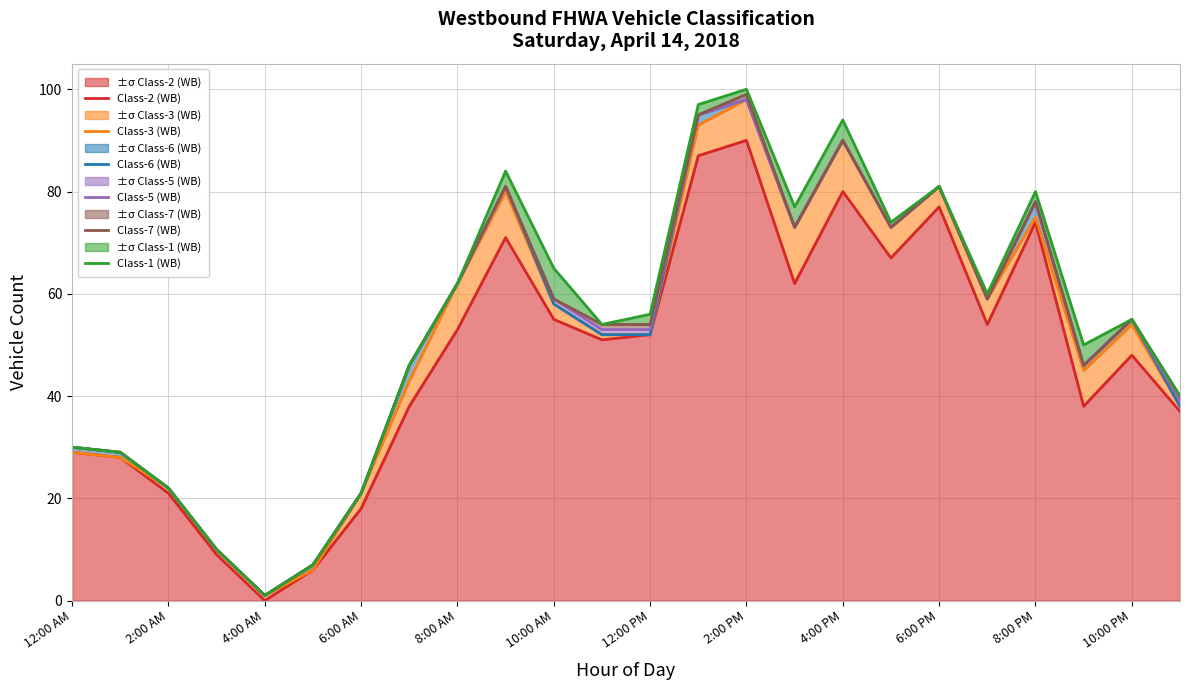

Where is ±σ Class-2 (WB) nearest to the value 45?

10:00 PM